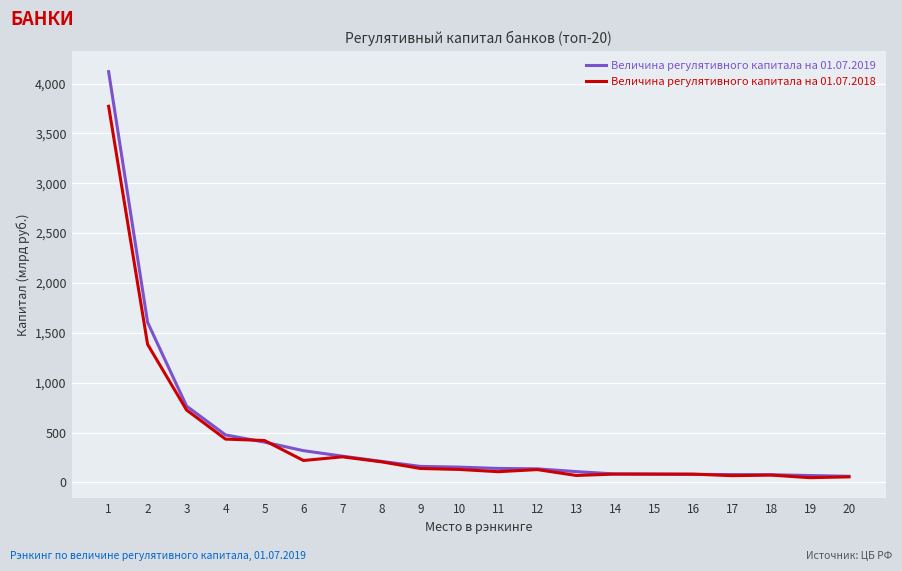

Which series has the largest total across all categories?

Величина регулятивного капитала на 01.07.2019